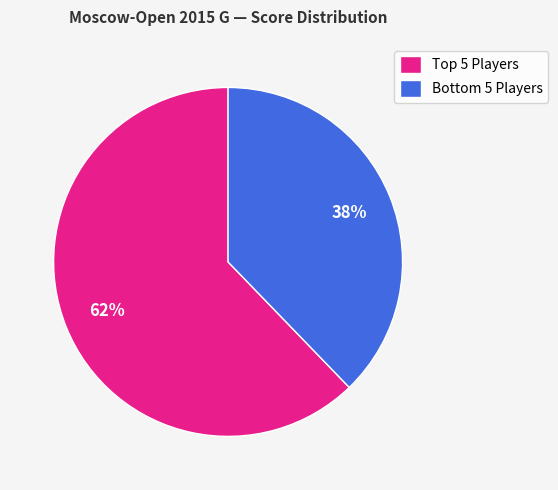

Rank the categories by value from lowest to highest.

Bottom 5 Players, Top 5 Players